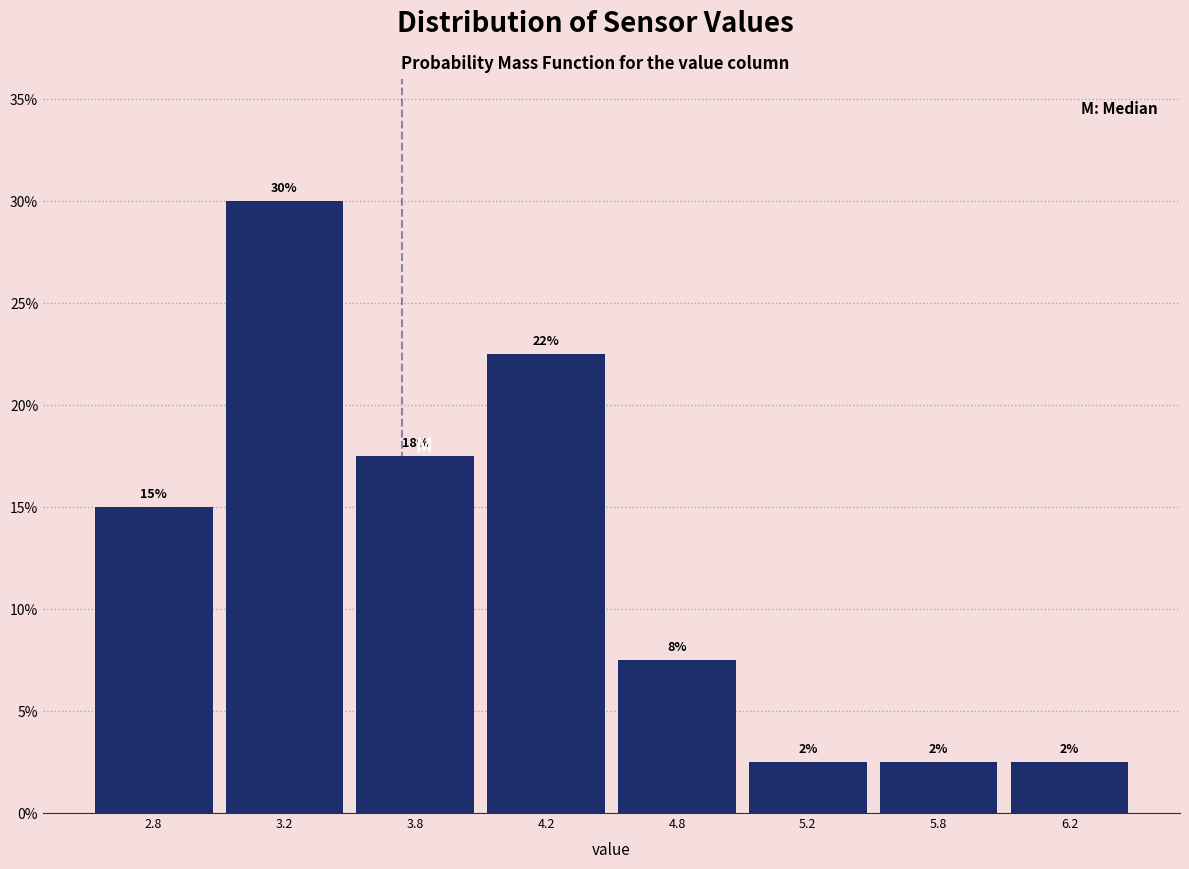

How many bars are there in total?

8